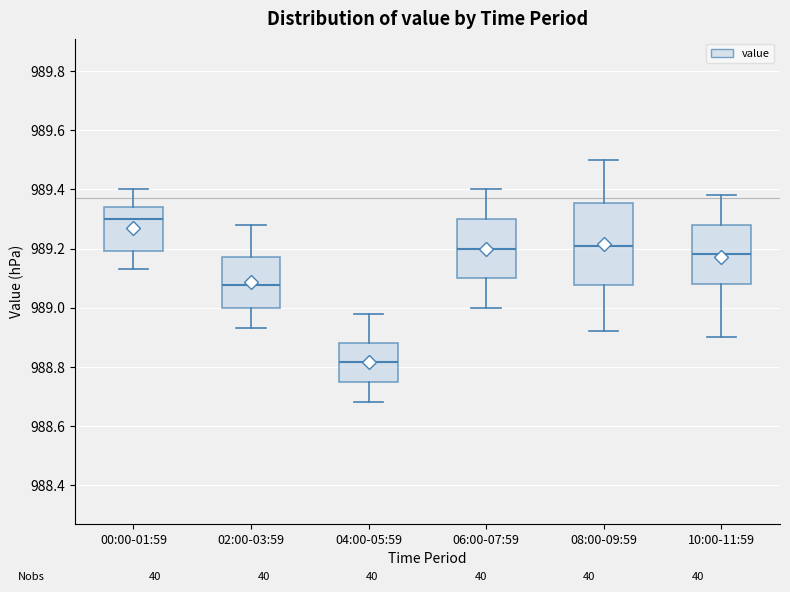

Where is the upper edge of the box for 04:00-05:59 on the y-axis? The values are not printed on the chart, so give them approximately, as read against the axis.

988.88